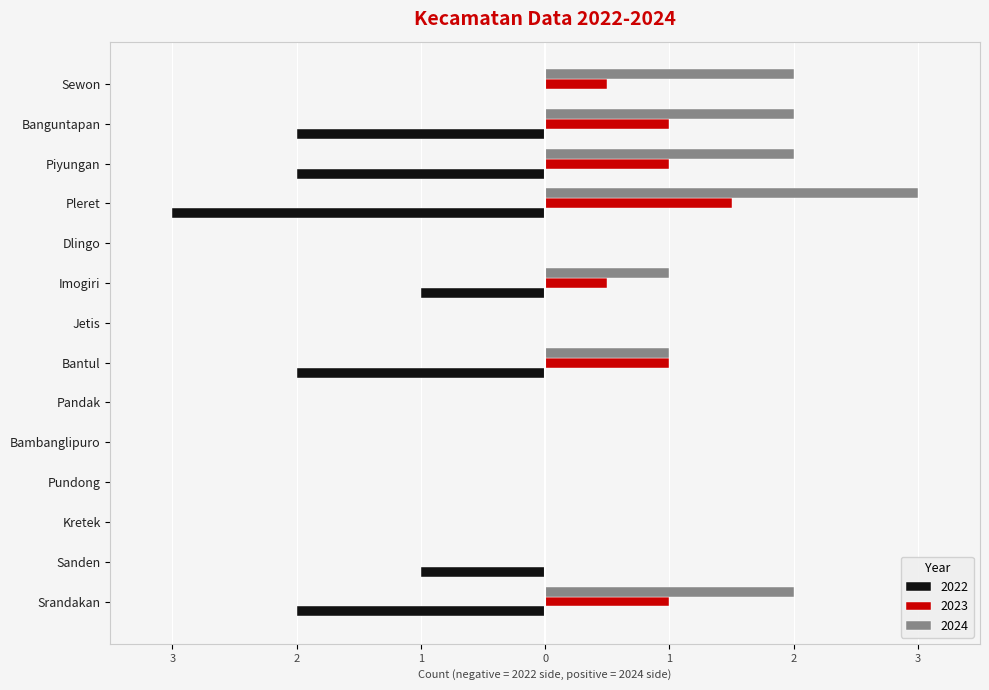

At how many categories does at least one series exceed 1?

5